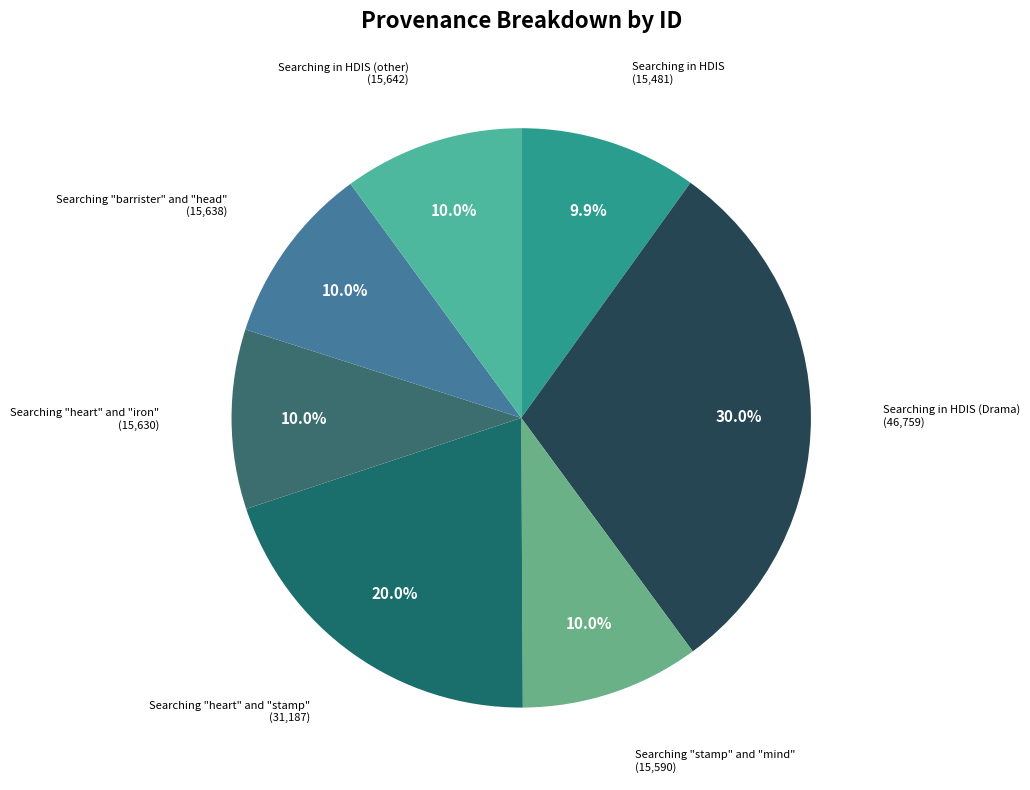

How many segments does this pie chart have?

7